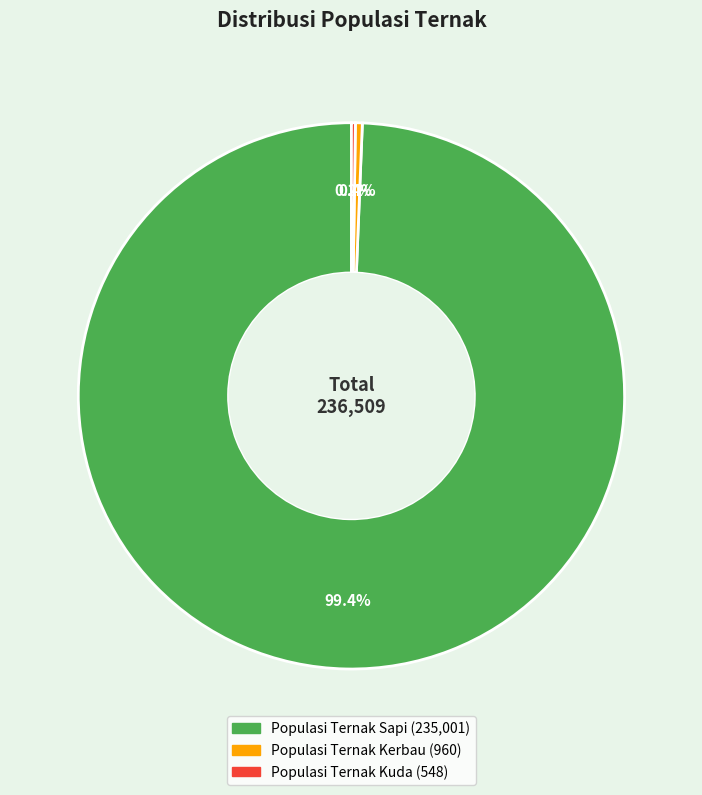

What is the total percentage of Populasi Ternak Kerbau and Populasi Ternak Sapi?

99.8%